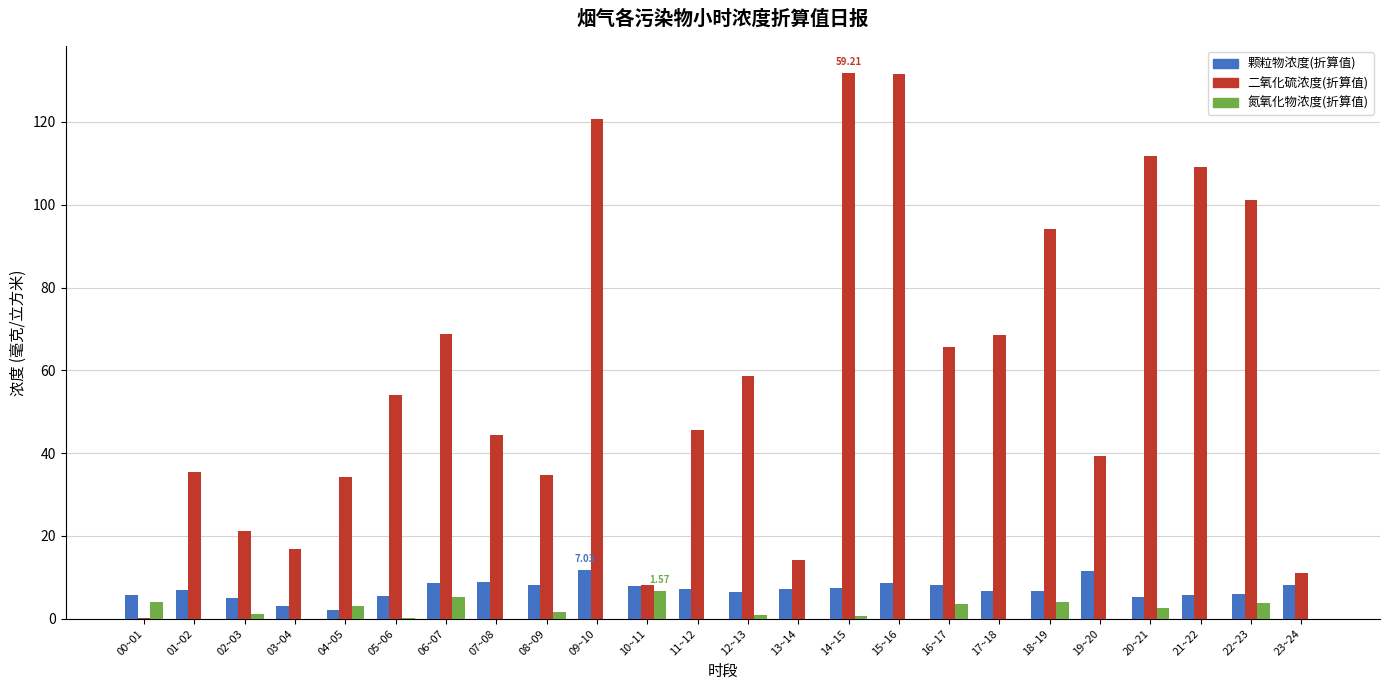

Which series changed the most between 11~12 and 12~13?

二氧化硫浓度(折算值)